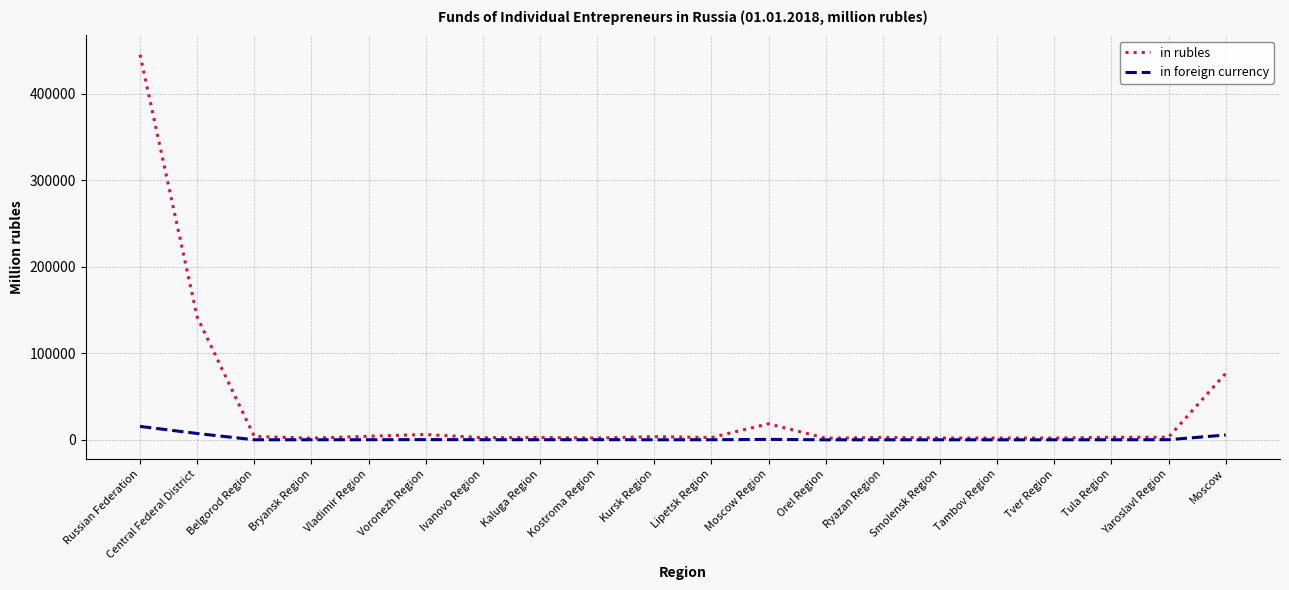

List the series in order of their overall mean, highest first.

in rubles, in foreign currency